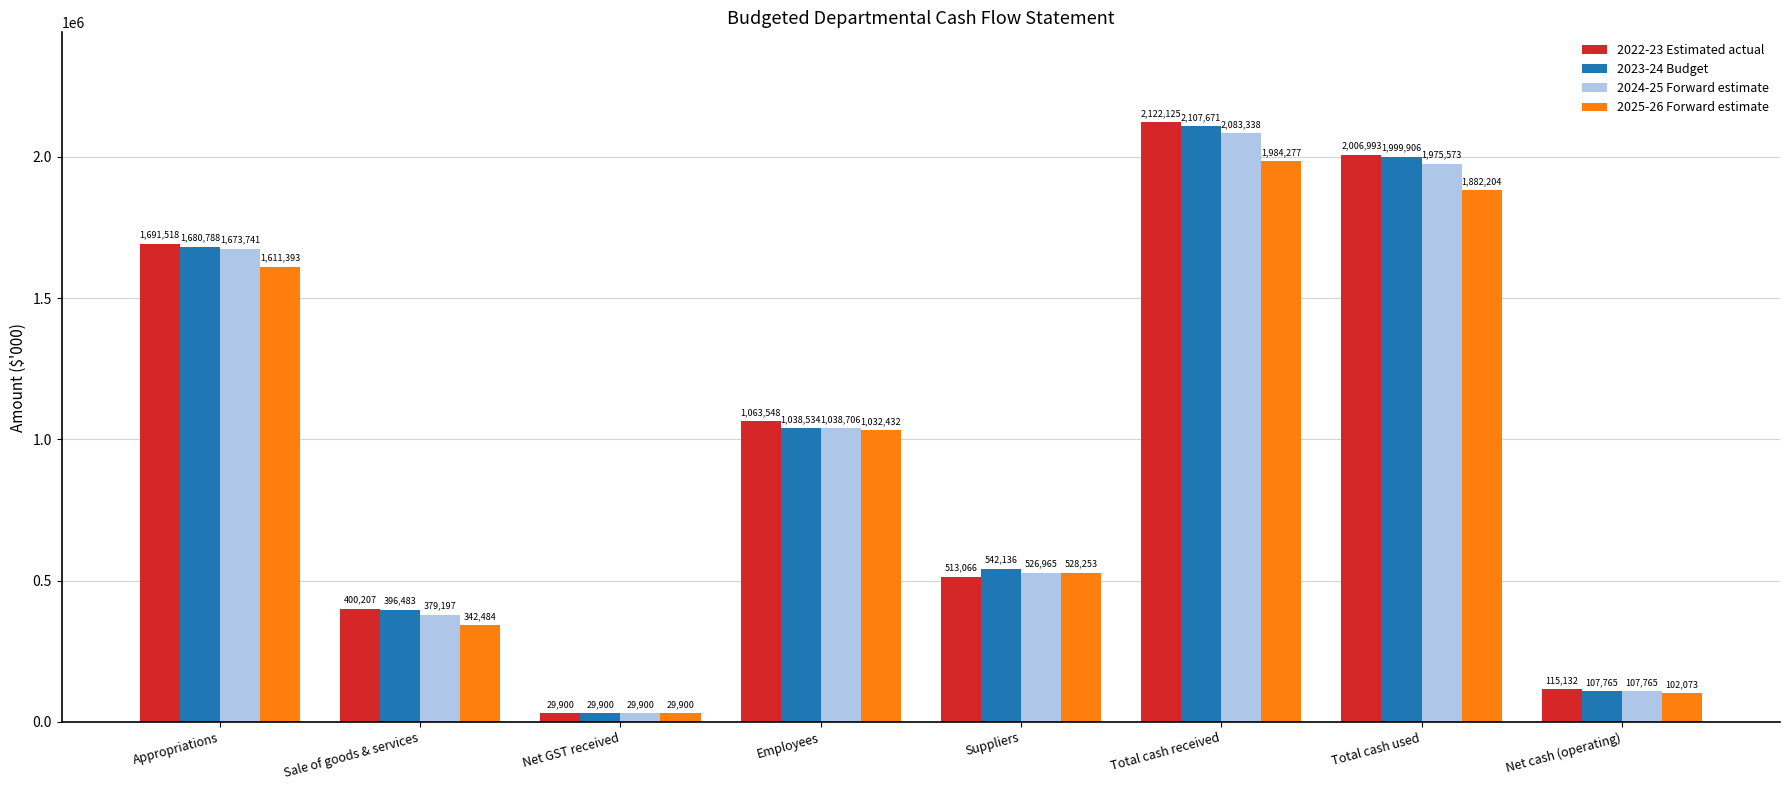

What is the total value across all series at Employees?

4173220